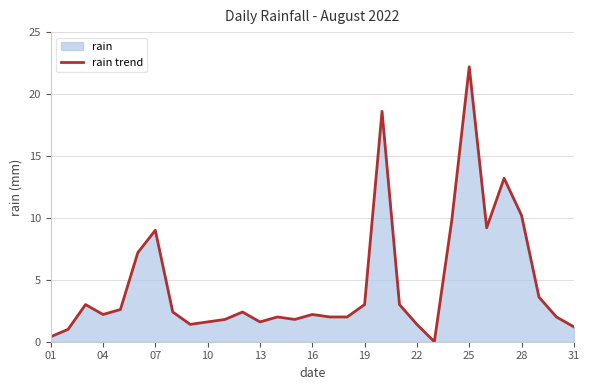

How many values are below 2?

10